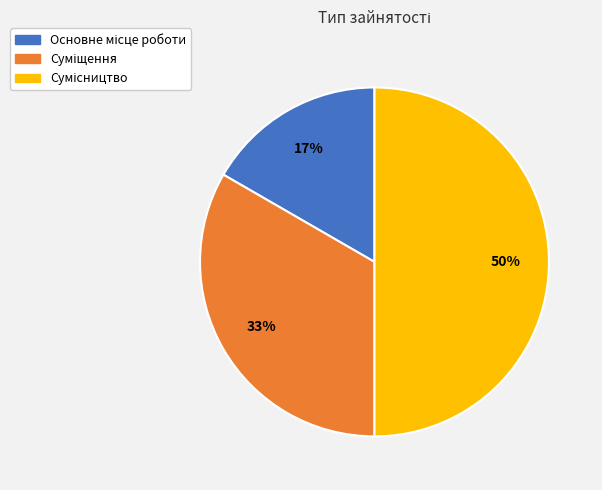

To the nearest percent, what is the average slice percentage?

33%